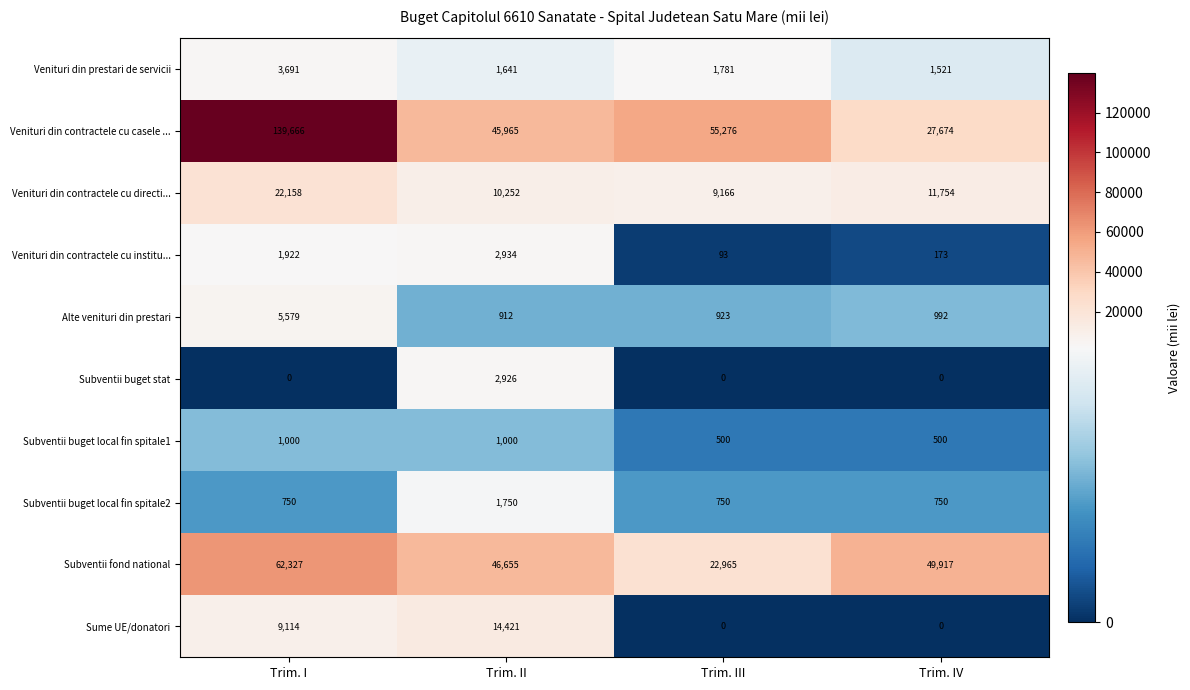

Which series has the largest total across all categories?

Venituri din contractele cu casele ...